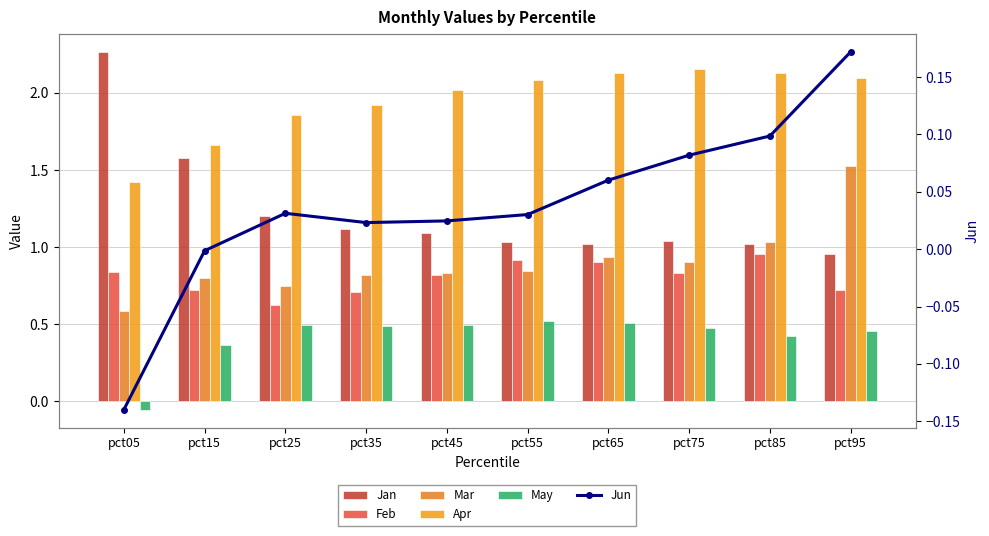

What is the value of the Jun bar at the 1st from the left?

-0.1